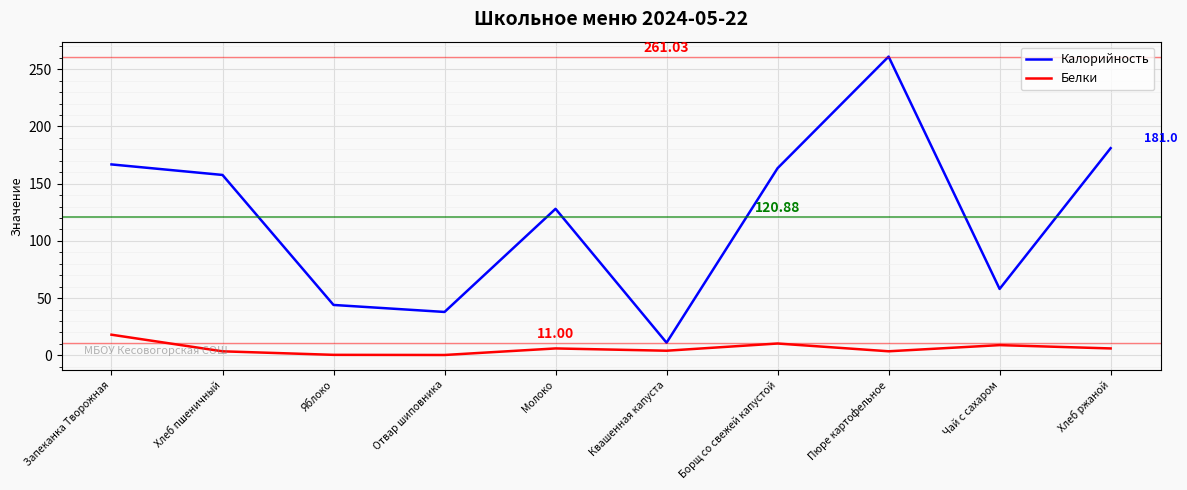

Which series has the largest range (max minus min)?

Калорийность